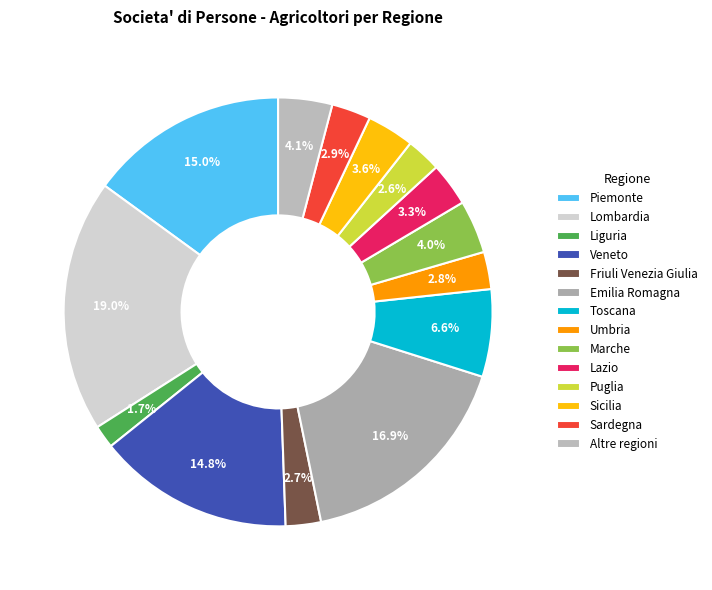

Is there any slice that represents more than half of the pie?

No